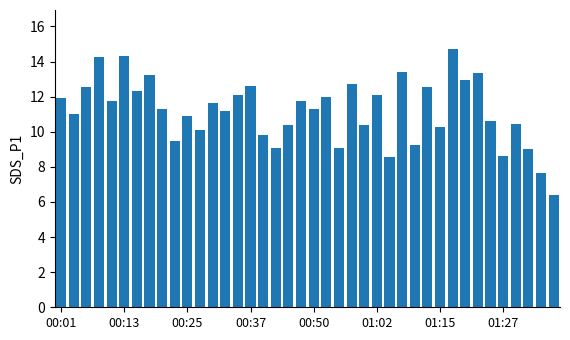

What is the minimum value shown in the chart?

6.4